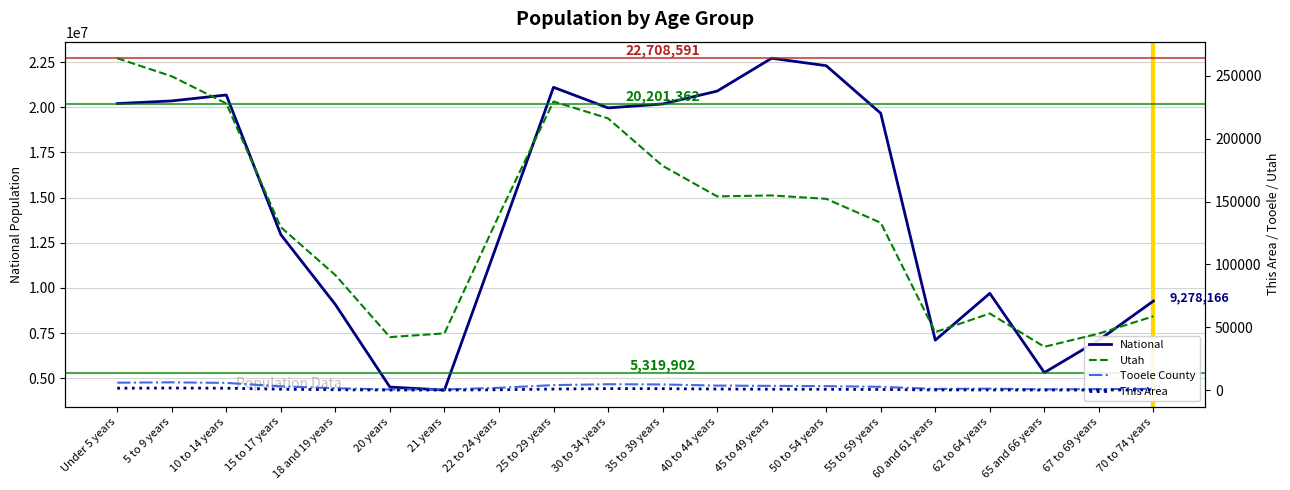

At which label does Utah first exceed 139142?

Under 5 years